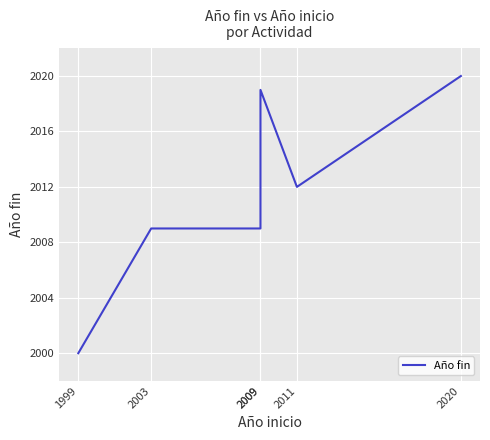

What is the maximum value shown in the chart?

2020